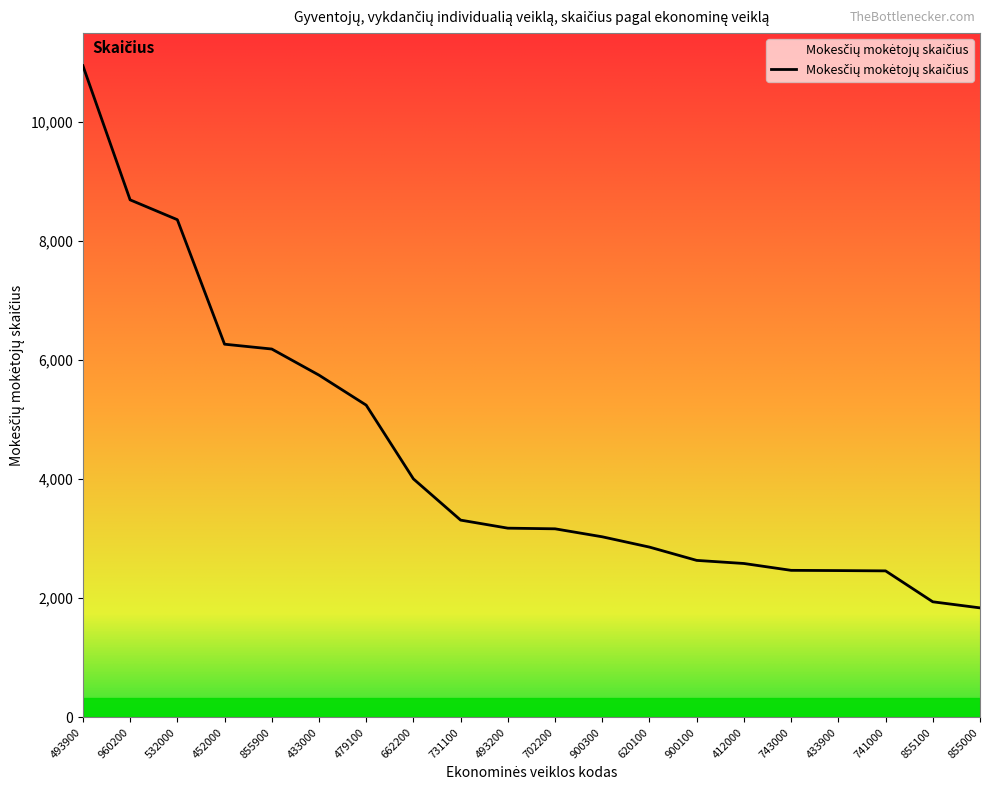

What is the difference between the maximum and minimum values?

9101